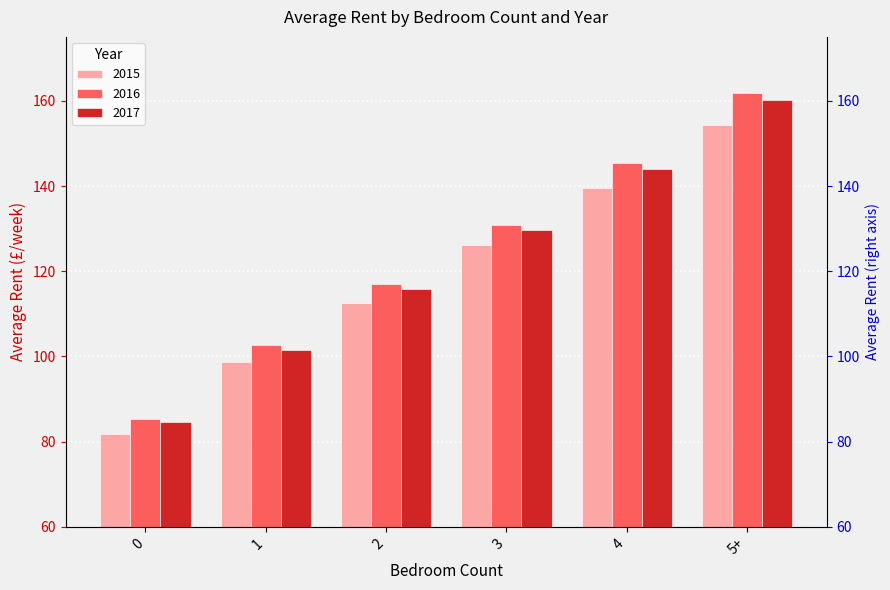

Reading left to right, what are all the values shown in this chart?

2015: 0=81.7	1=98.6	2=112.5	3=126.3	4=139.5	5+=154.3
2016: 0=85.4	1=102.6	2=116.9	3=130.9	4=145.4	5+=161.7
2017: 0=84.6	1=101.6	2=115.8	3=129.6	4=144.0	5+=160.1